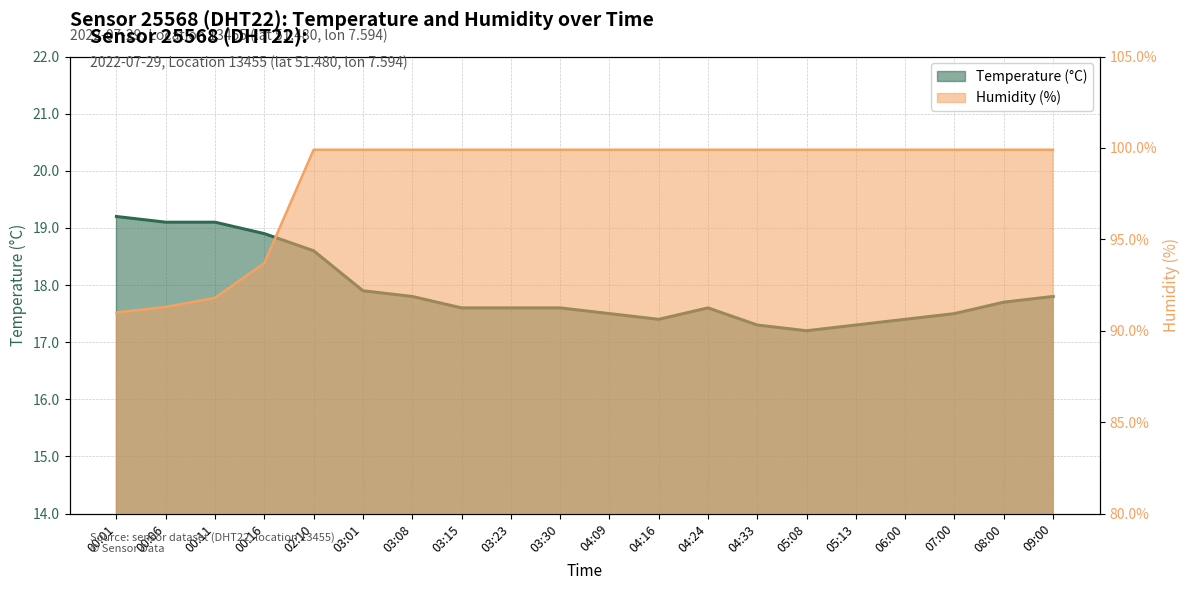

What is the average value of the Humidity (%) series?

98.3